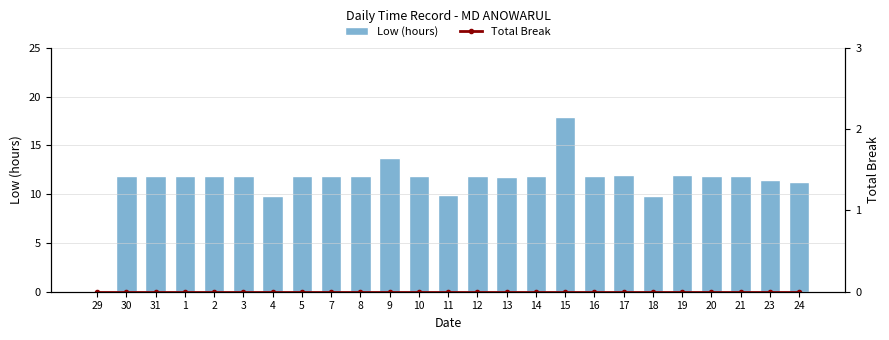

What is the total value across all series at 11?

9.9